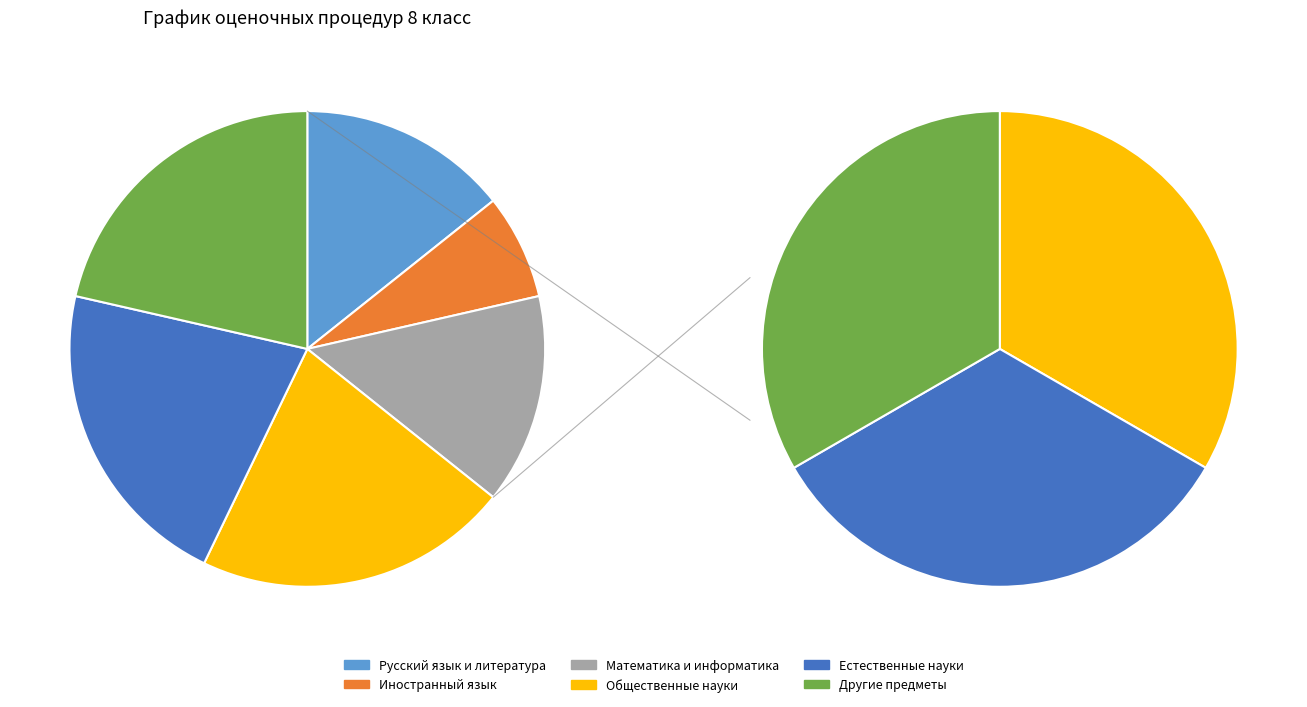

Does any single category account for the majority?

No